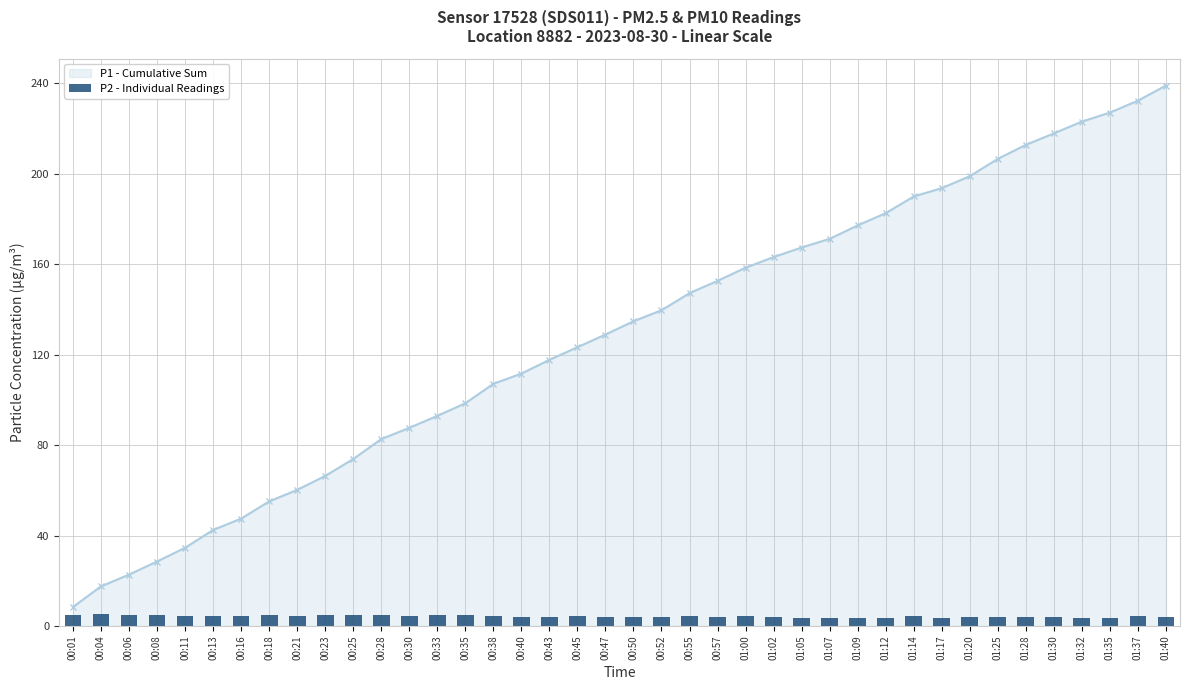

Are the bars grouped side by side (vs. stacked)?

No